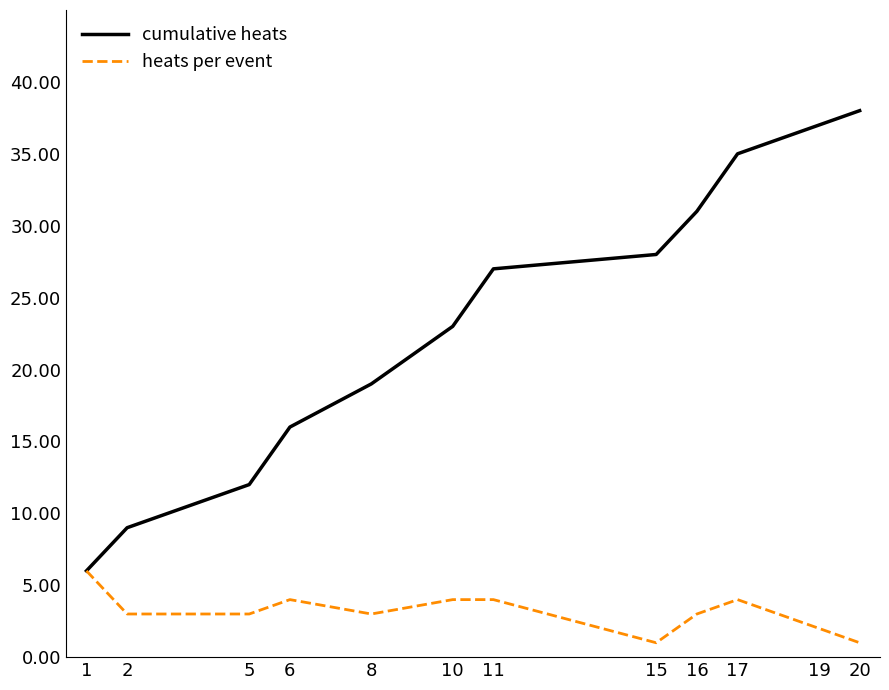

Is it true that cumulative heats equals 28 at 15?

True